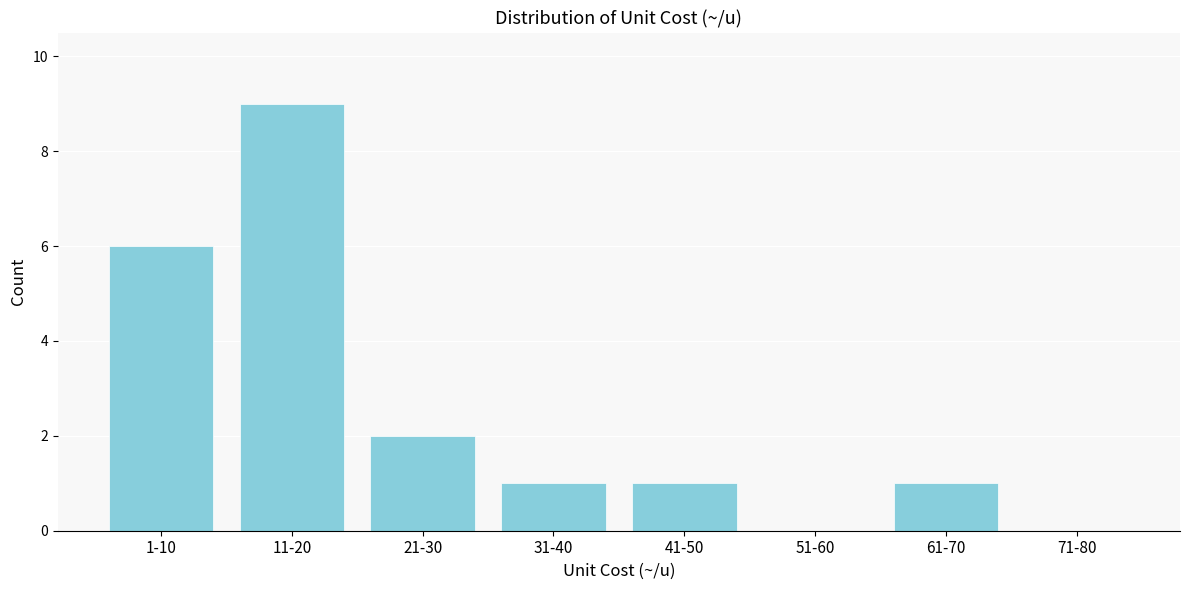

Reading right to left, transcribe all the data shown in this chart.

71-80=0	61-70=1	51-60=0	41-50=1	31-40=1	21-30=2	11-20=9	1-10=6